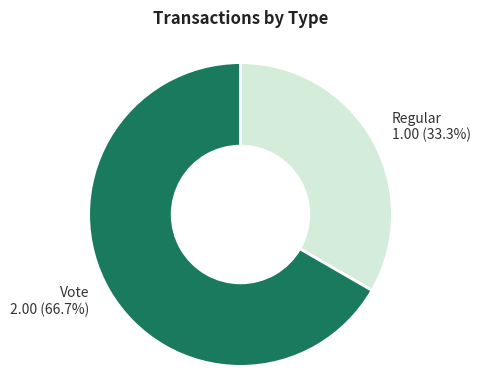

Which slice is the largest?

Vote